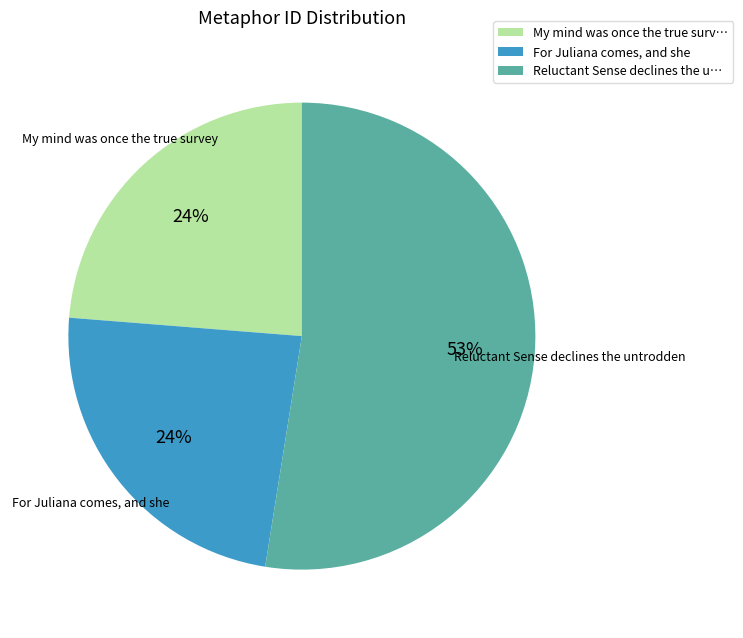

Is Reluctant Sense declines the untrodden the majority of the pie?

Yes